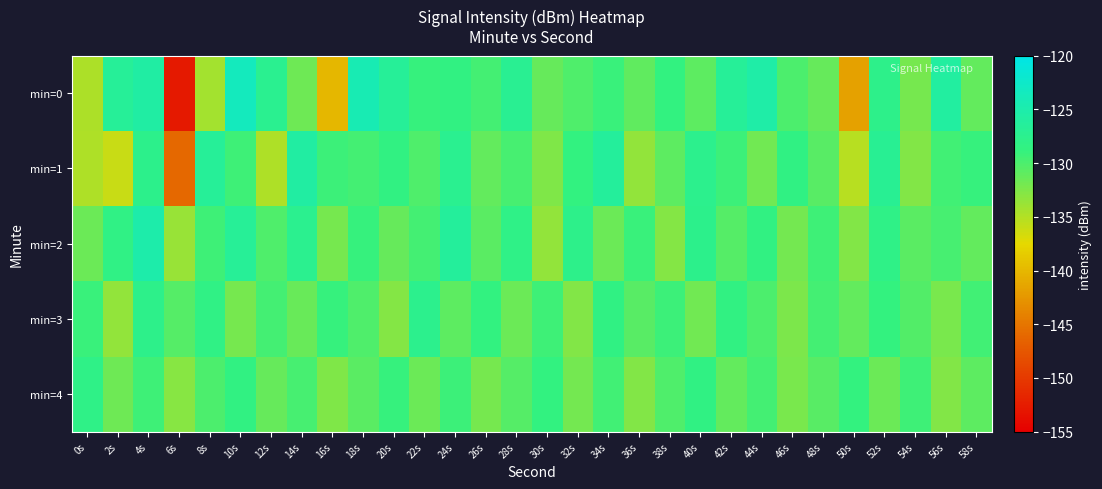

Rank the series at 38s from lowest to highest value.

min=2, min=1, min=4, min=3, min=0